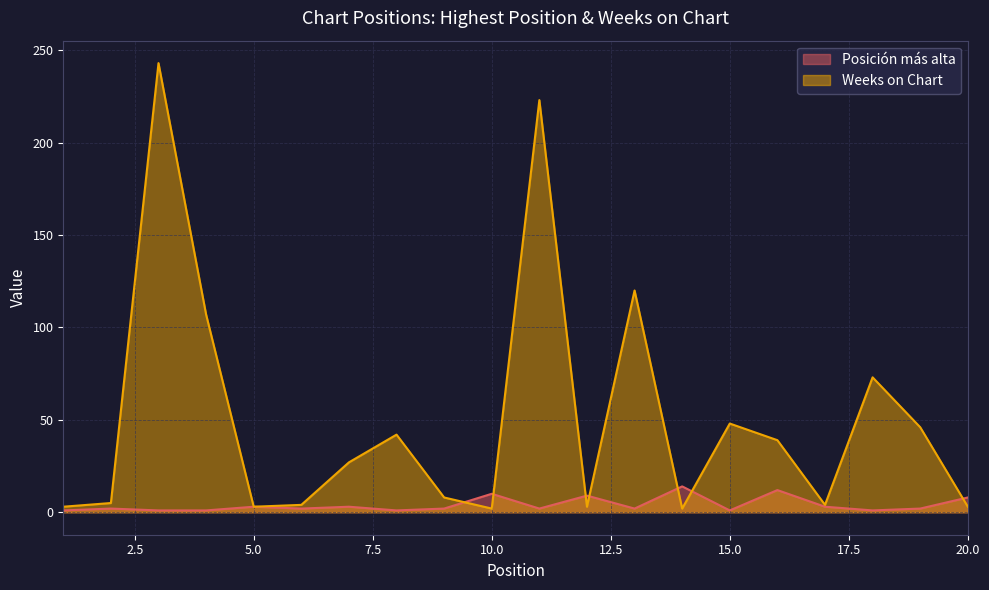

What is the difference between the second highest and second lowest values in the Posición más alta series?

11